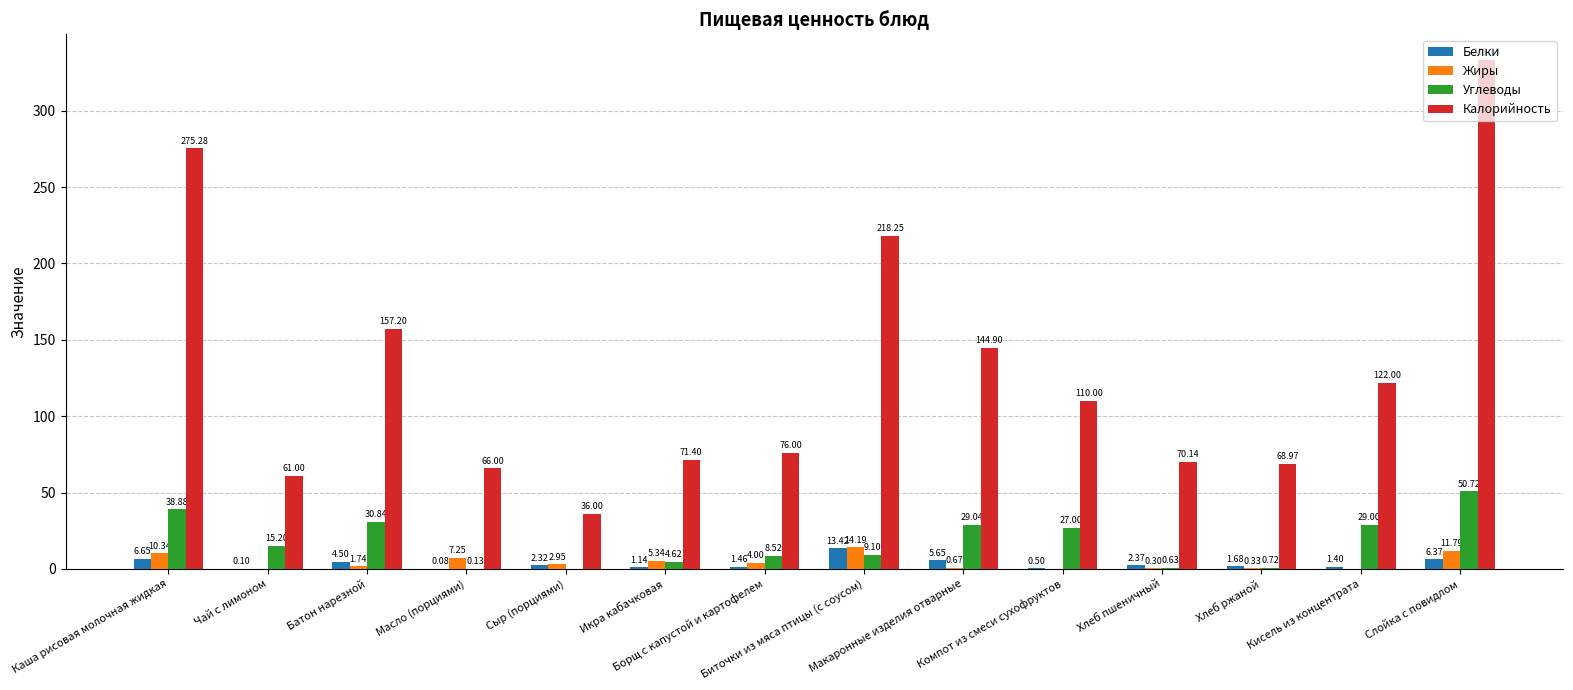

Which series has the largest total across all categories?

Калорийность